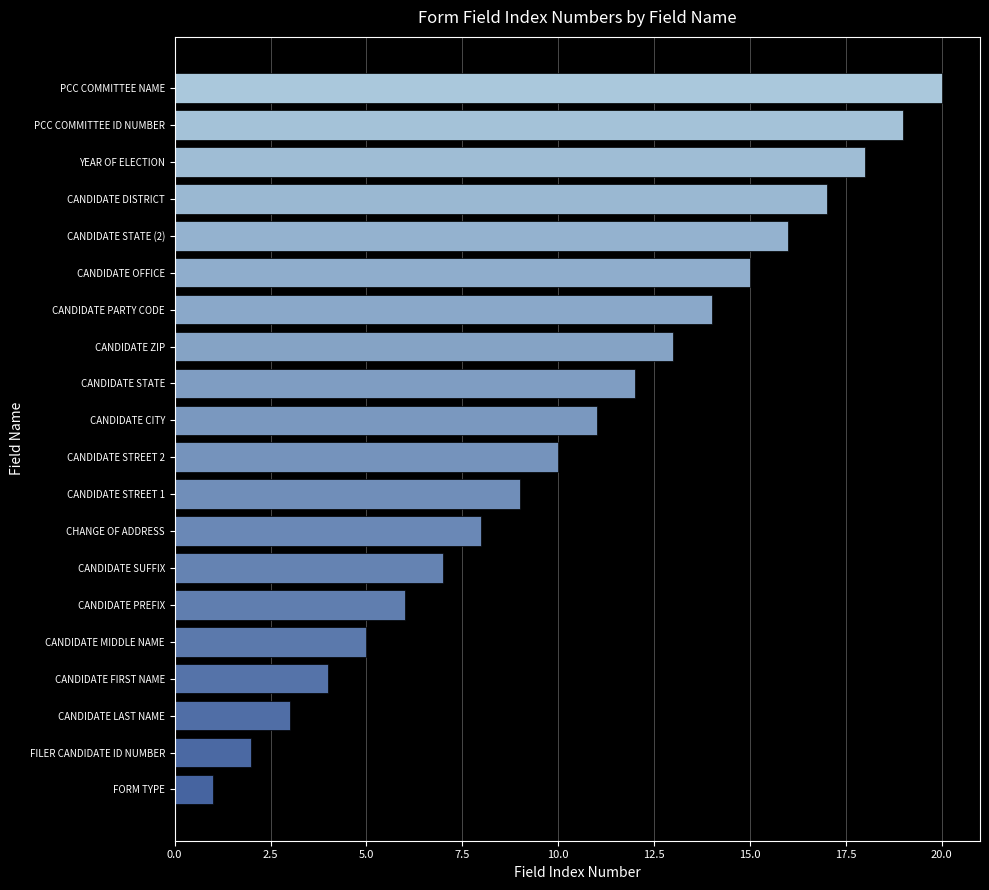

How many data points are less than 11?

10